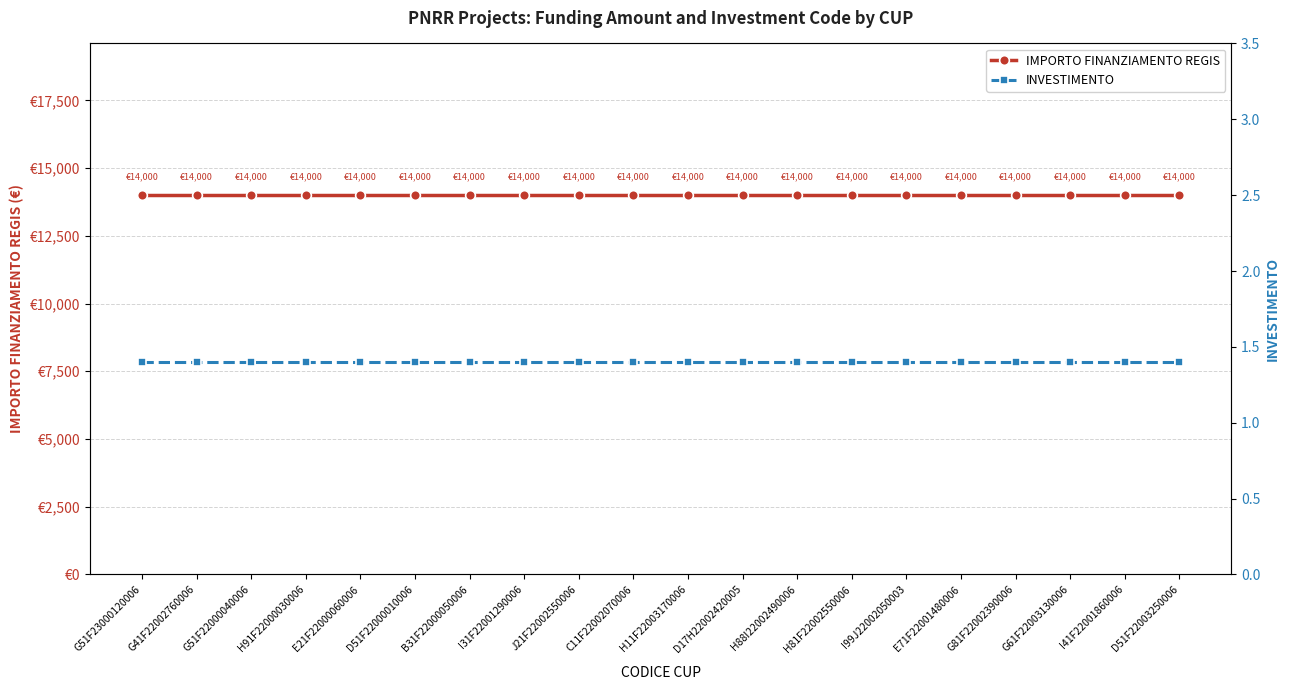

At how many categories does at least one series exceed 8156?

20